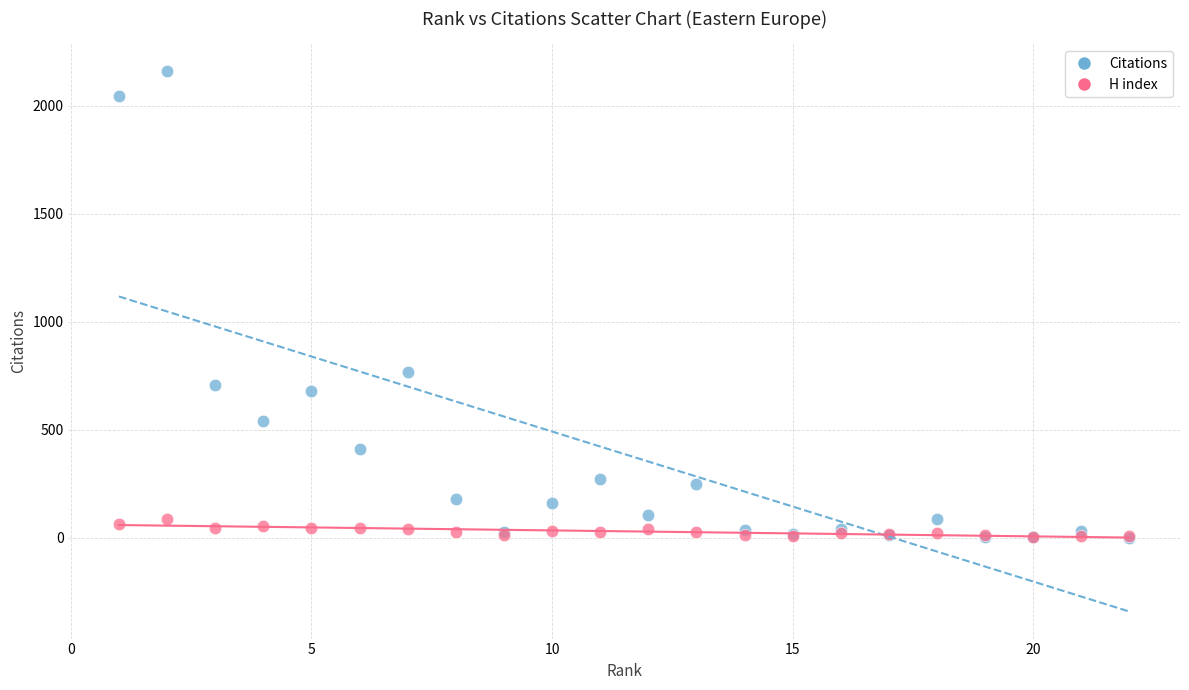

Across all series, what Y value is closest to 1080?

767